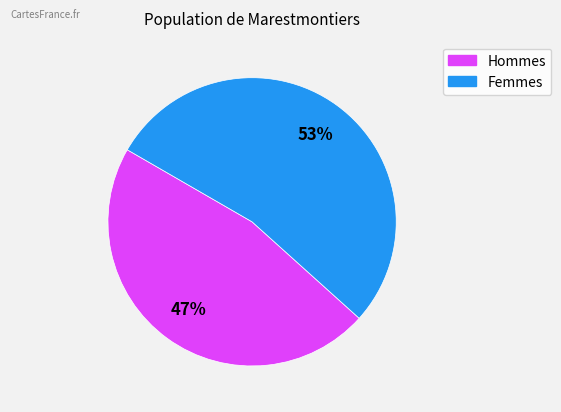

To the nearest percent, what is the average slice percentage?

50%